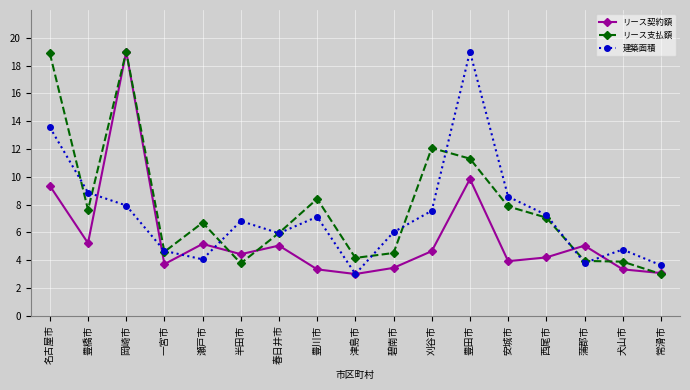

What is the sum of the リース契約額 values at 豊川市 and 西尾市?

7.5